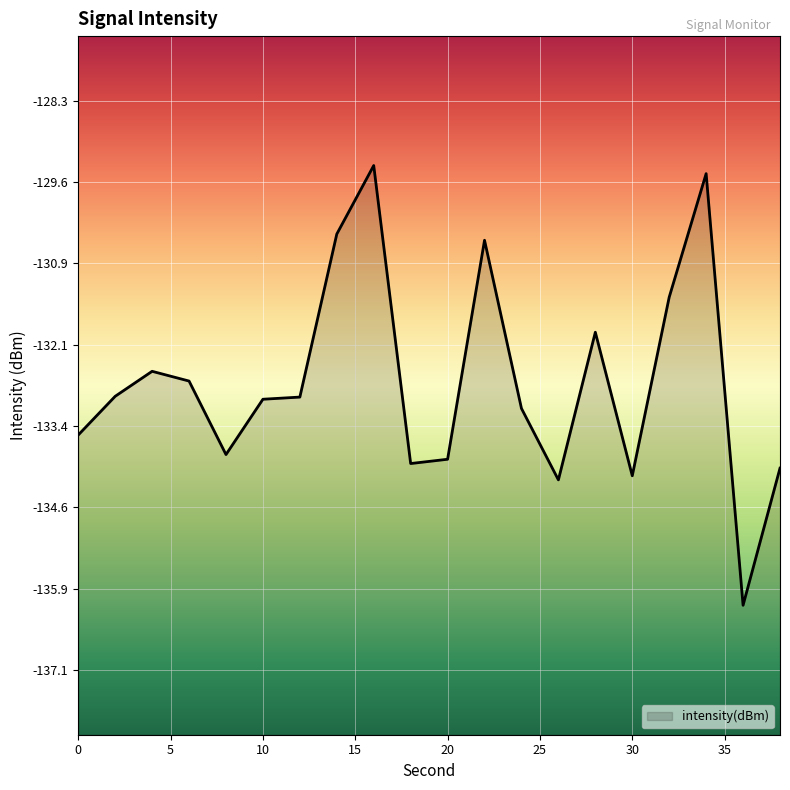

Does the chart display data point markers on the line(s)?

No